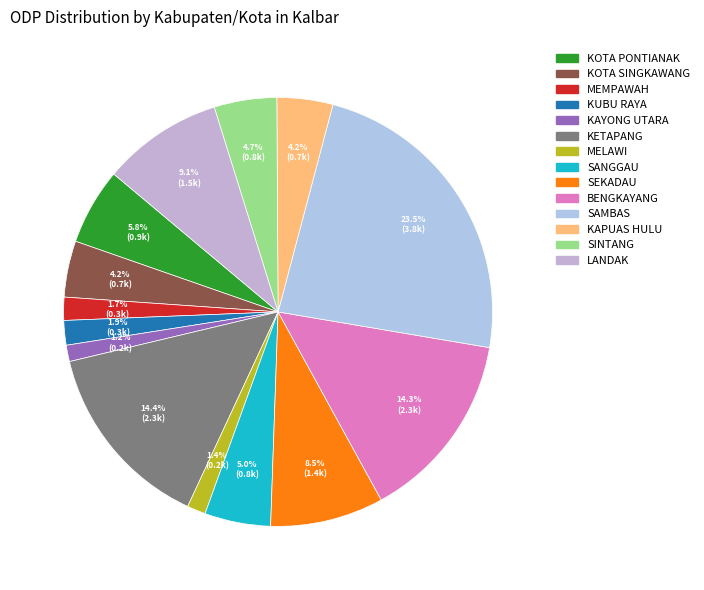

What is the largest slice in the pie chart?

SAMBAS